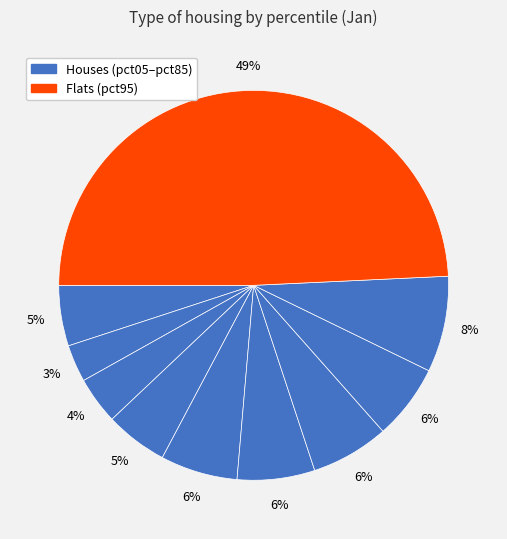

To the nearest percent, what is the average slice percentage?

10%